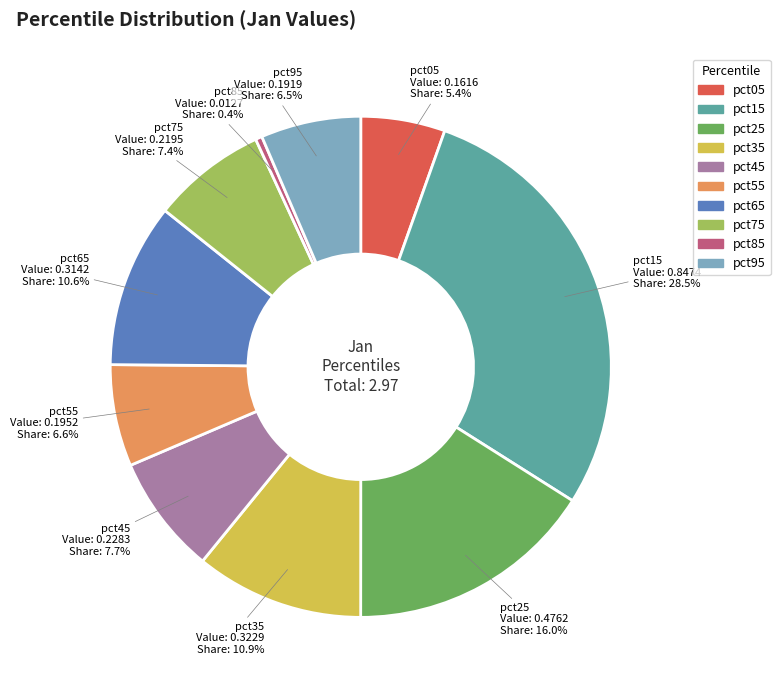

Is pct15 the majority of the pie?

No